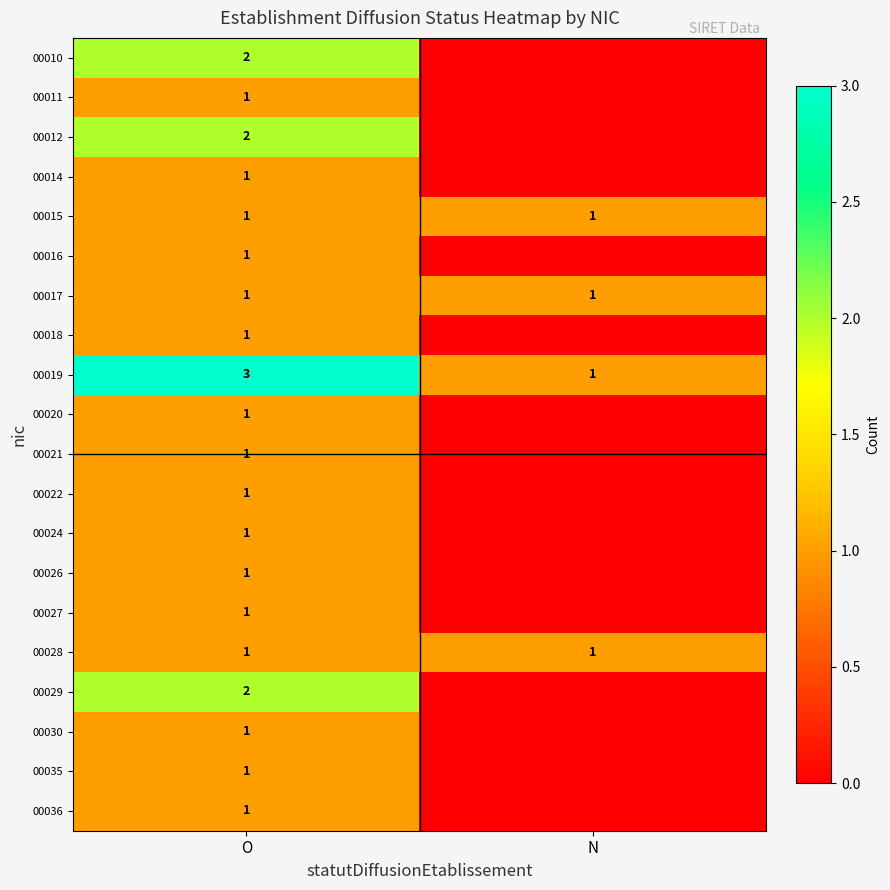

What is the total value across all series at O?

25